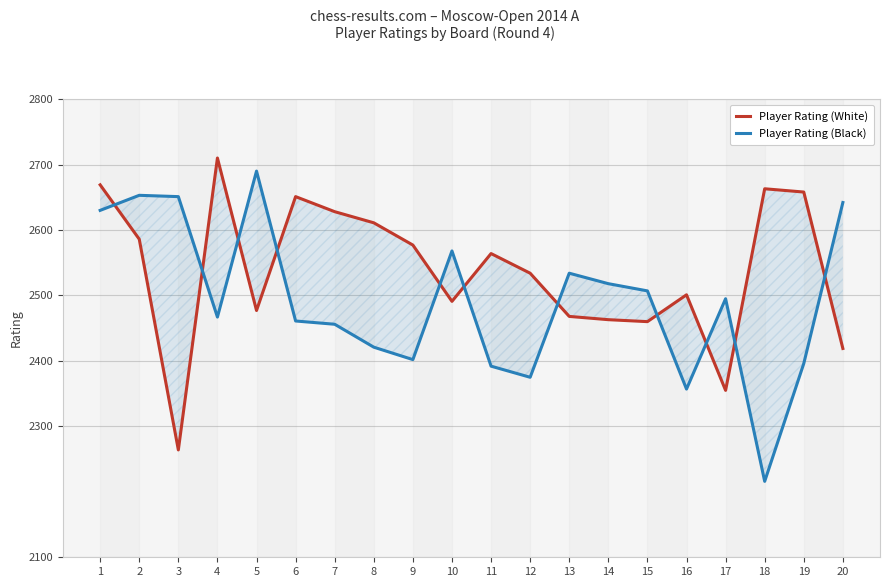

At 1, list the series in order from largest to smallest.

Player Rating (White), Player Rating (Black)